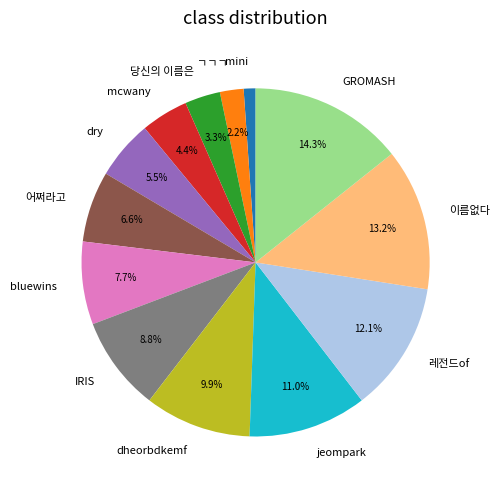

To the nearest percent, what percentage of the pie is GROMASH?

14%